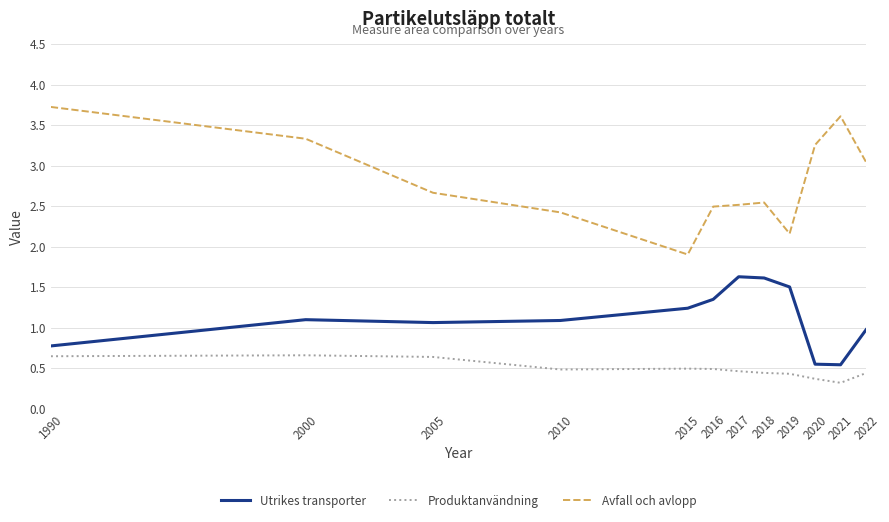

What are all the series names shown in the legend?

Utrikes transporter, Produktanvändning, Avfall och avlopp